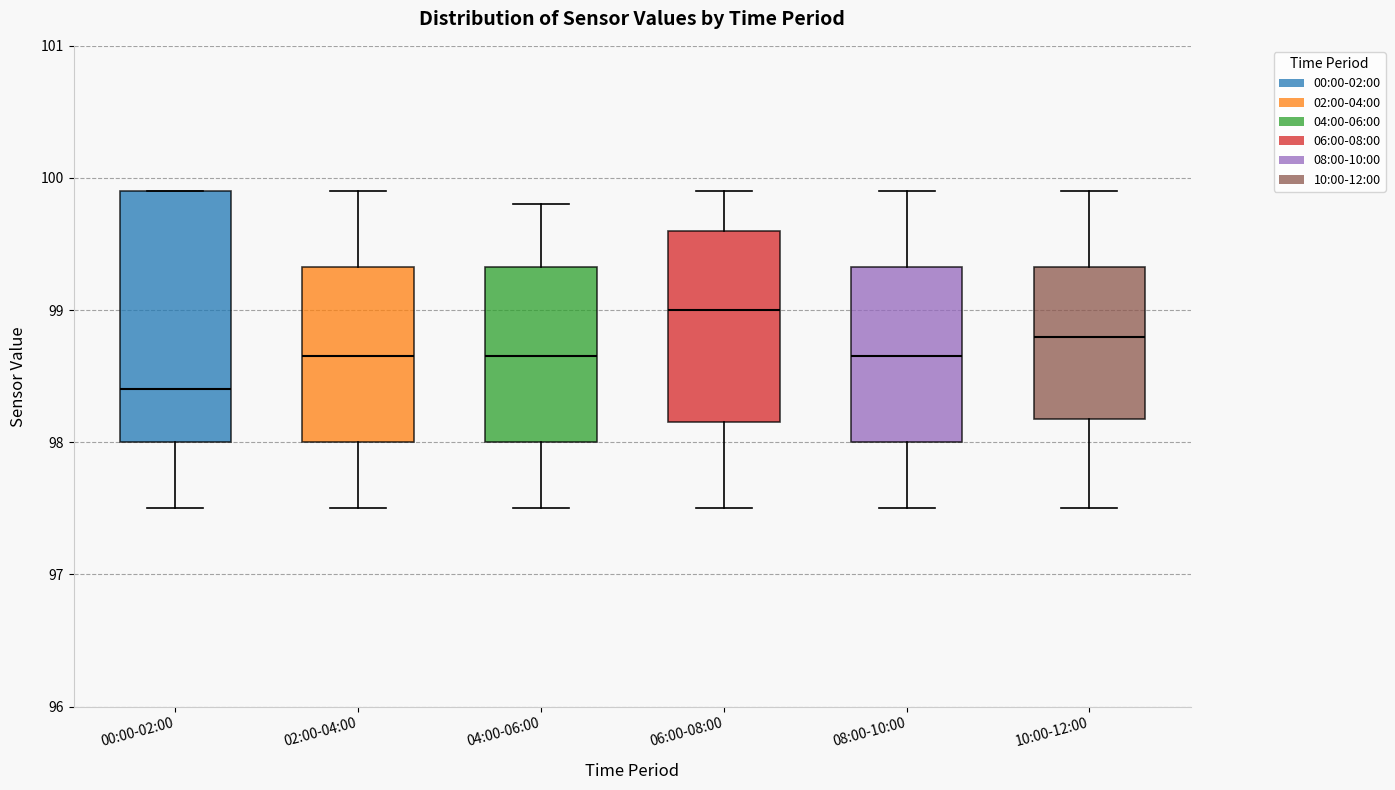

Comparing the boxes themselves (not the whiskers), which one is the tallest?

00:00-02:00